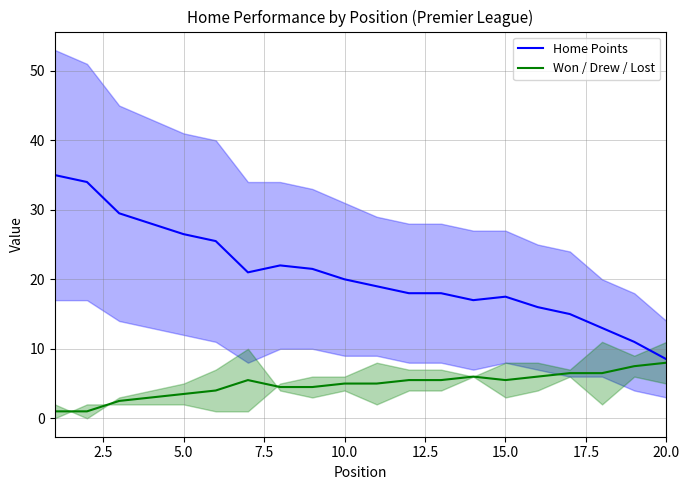

Is it true that Won / Drew / Lost equals 5.5 at 15.0?

True